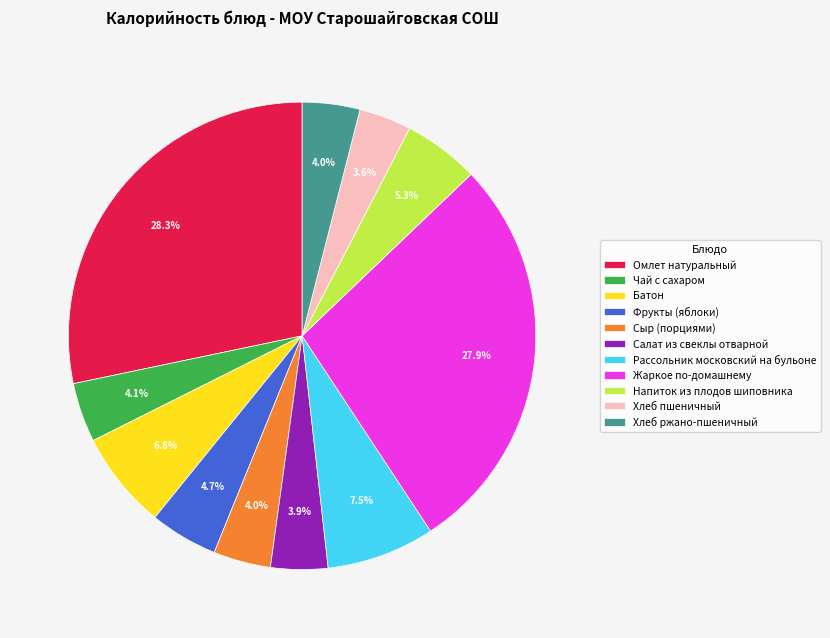

Is it true that Напиток из плодов шиповника is 11% of the pie?

False